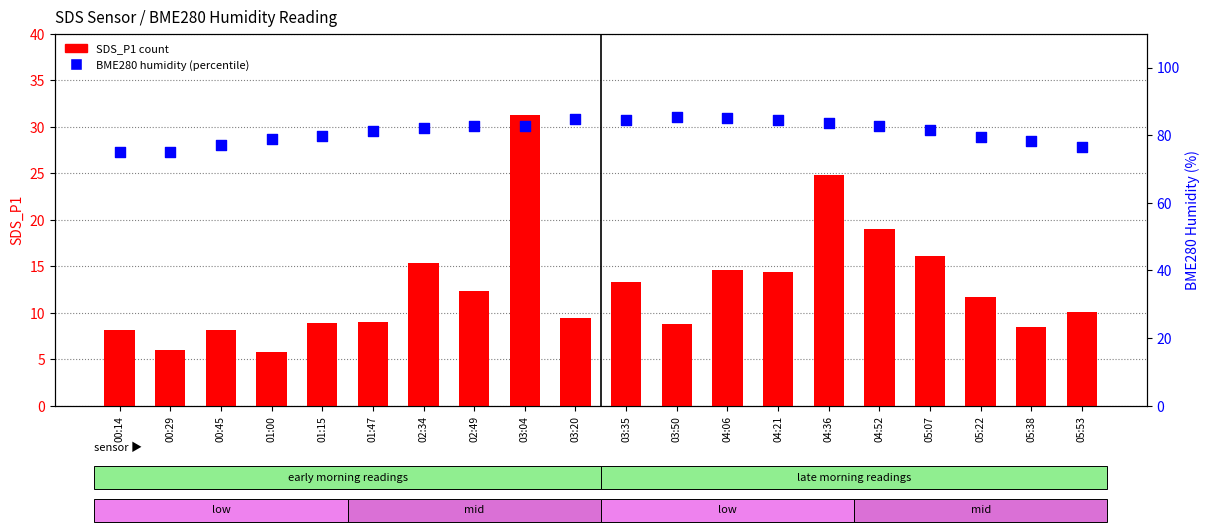

Is the value of BME280_humidity (percentile) at 04:21 greater than the value of SDS_P1 (count) at 00:29?

Yes